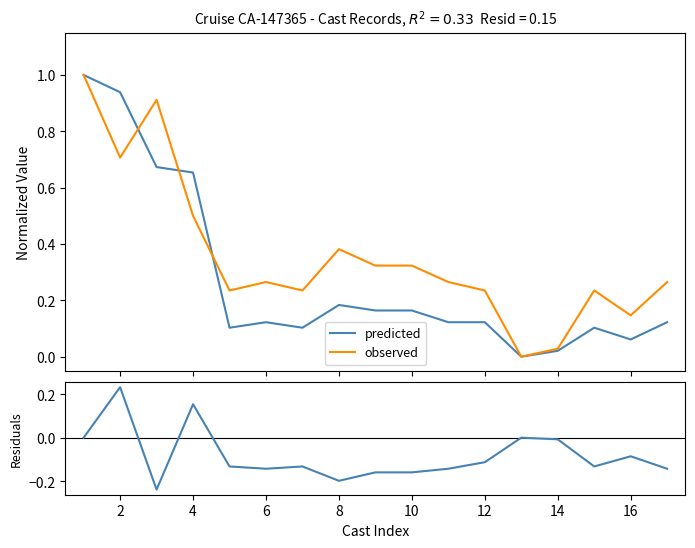

Rank the series by their maximum value, from highest to lowest.

predicted, observed, residuals